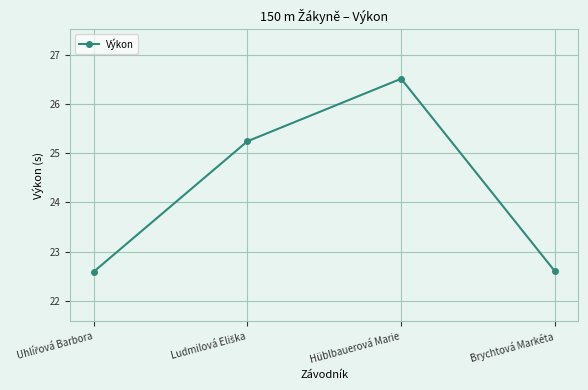

Read the value at Hüblbauerová Marie.

26.5